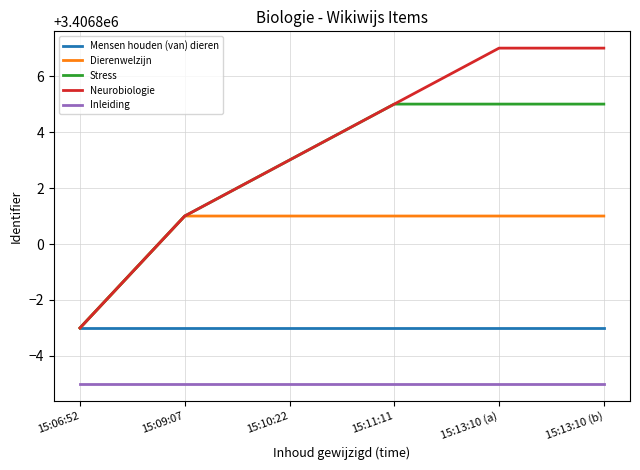

Which series changed the most between 15:09:07 and 15:13:10 (b)?

Neurobiologie